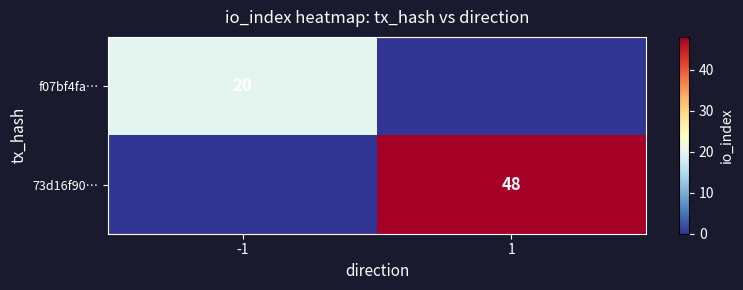

What is the total value across all series at -1?

20